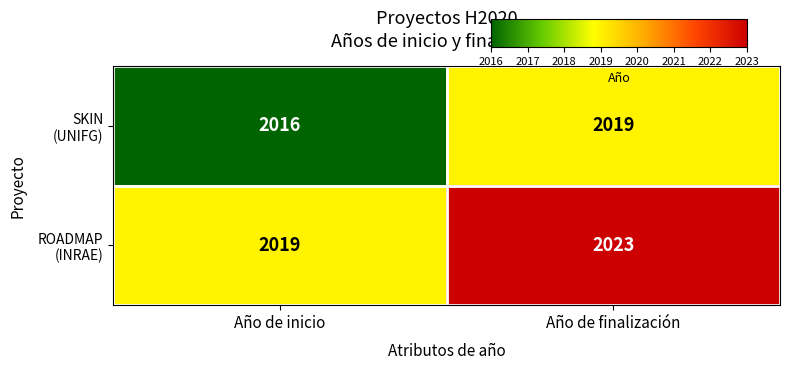

What is the difference between the highest and lowest values at Año de finalización?

4